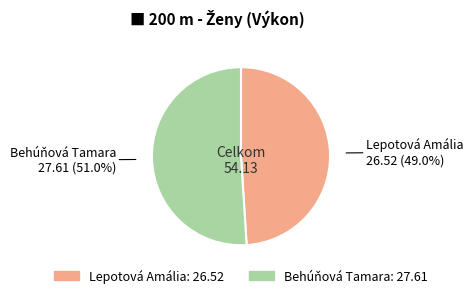

How many segments does this pie chart have?

2